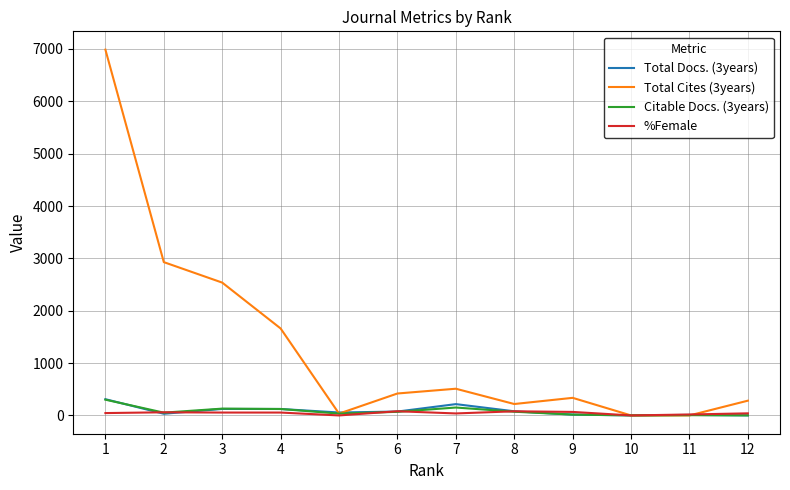

What is the greatest value displayed?

6987